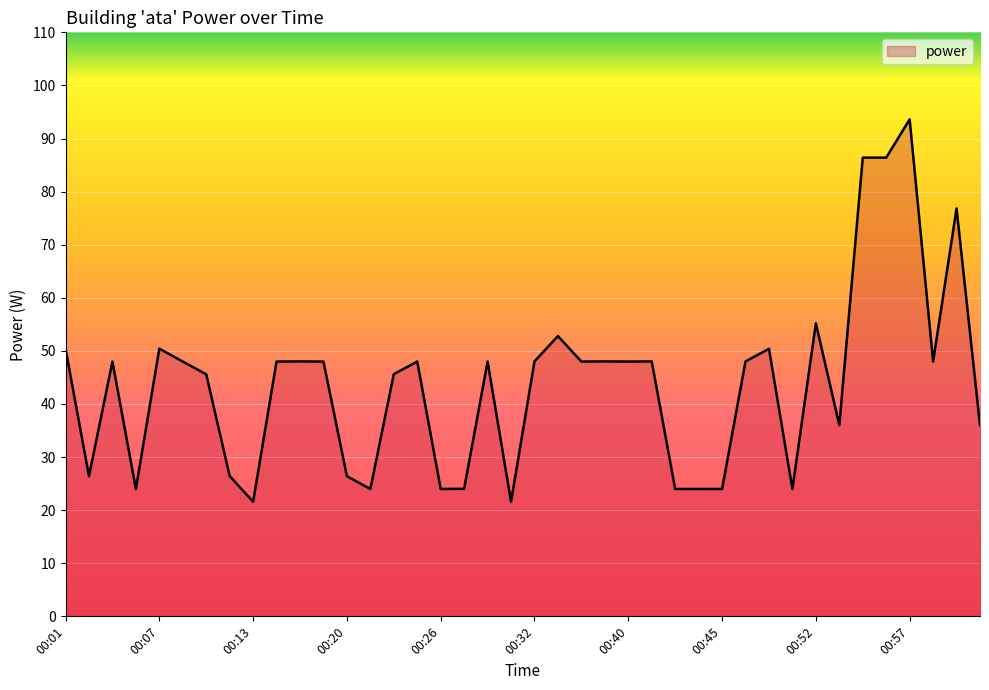

What is the greatest value displayed?

93.6